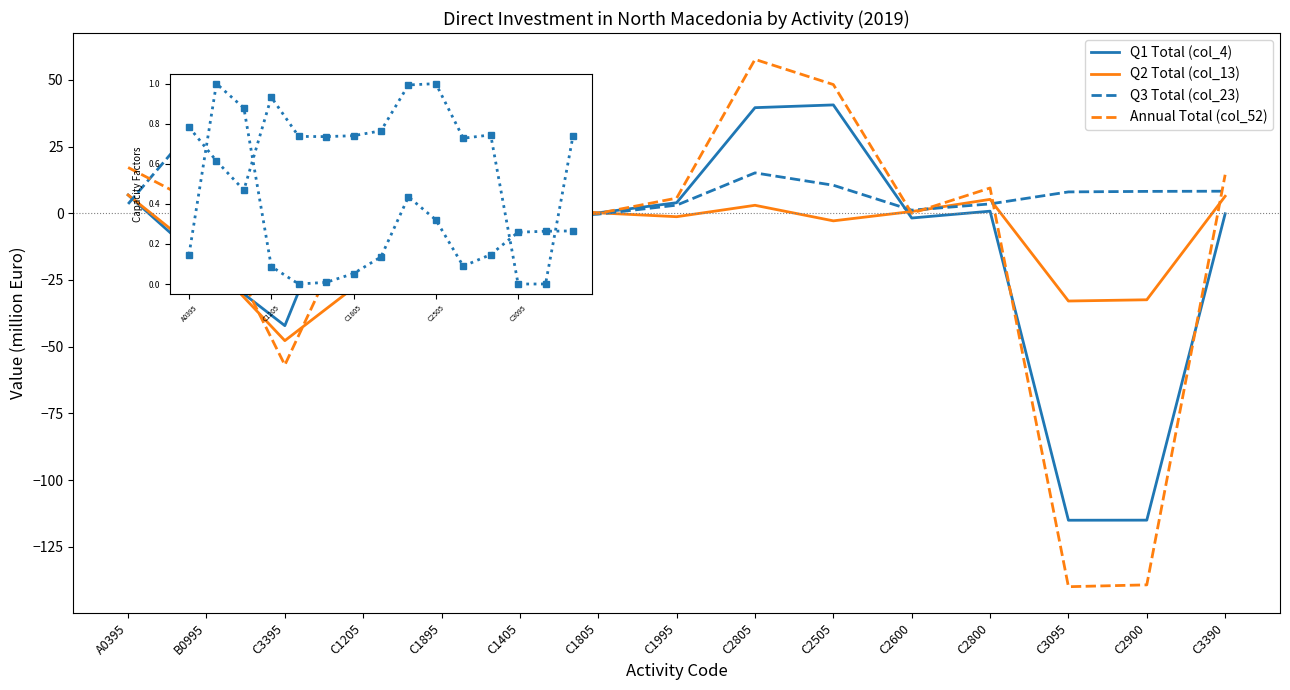

What is the highest value of the Q1 Total (col_4) series?

40.6